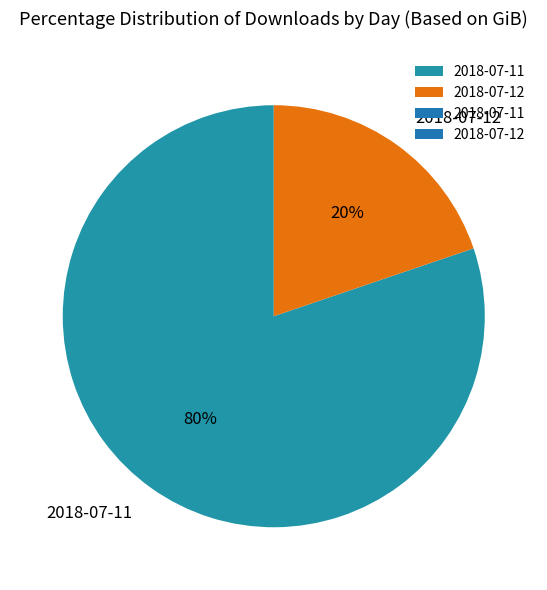

Which slice is the largest?

2018-07-11